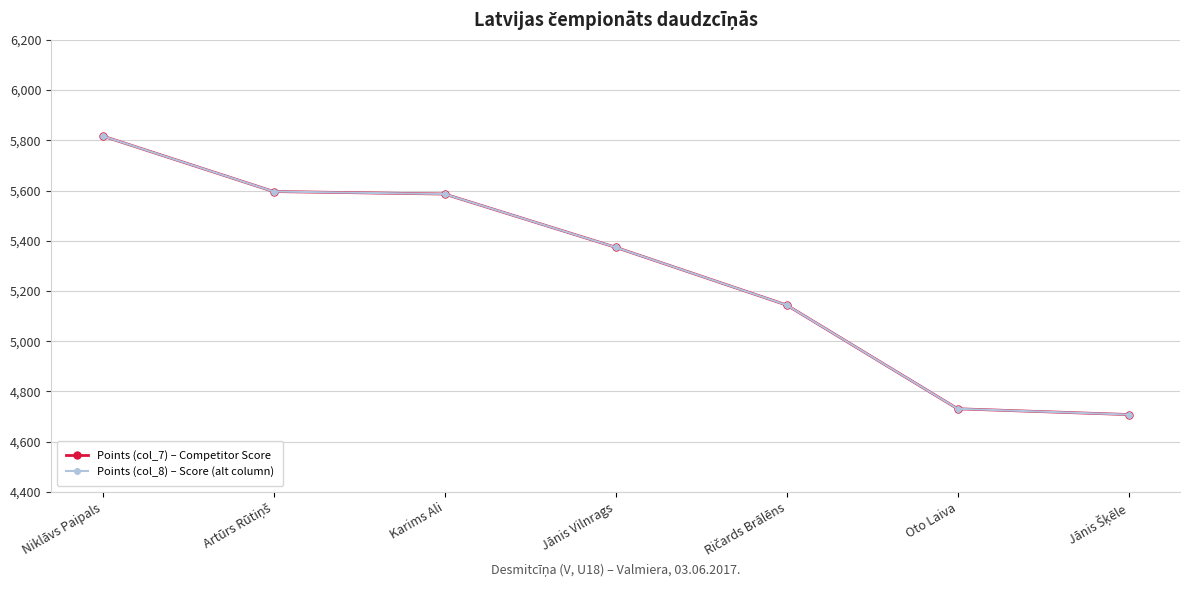

The value of Points (col_7) – Competitor Score at Jānis Šķēle is 4708. True or false?

True